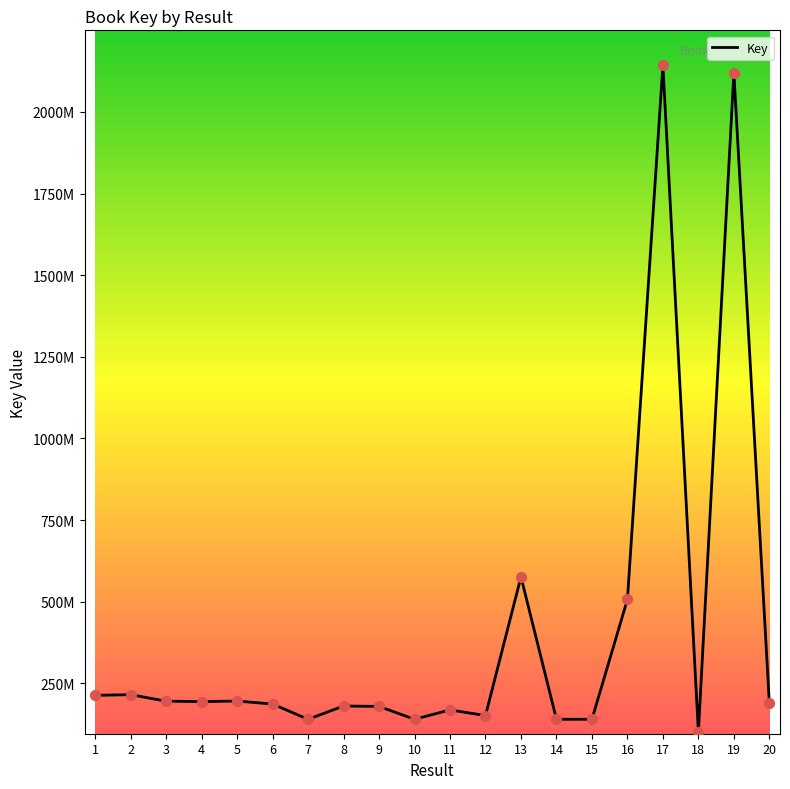

Which has a higher value, 11 or 16?

16